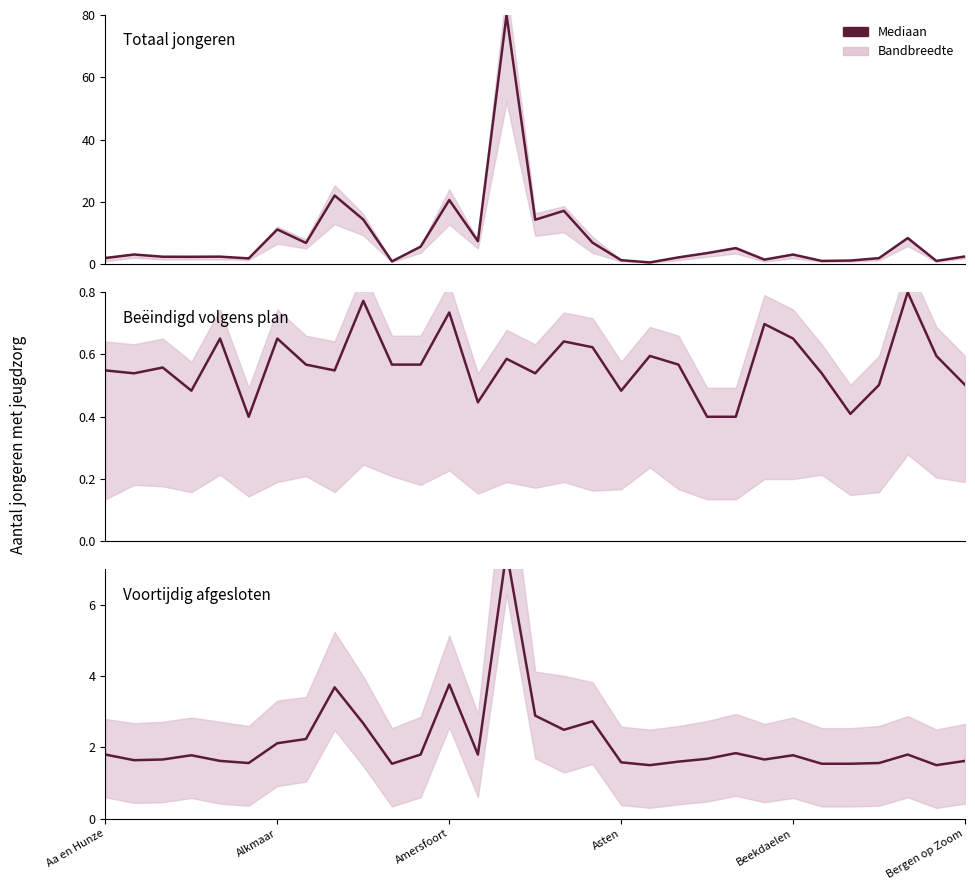

What is the difference between the maximum and minimum values?

6.0